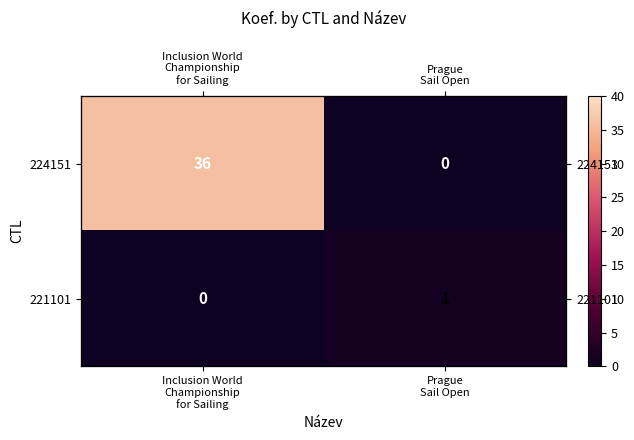

Which series has the largest range (max minus min)?

row_0